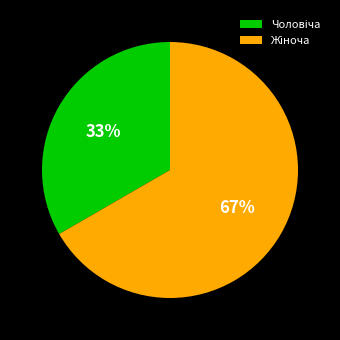

Is there a majority slice in this chart?

Yes